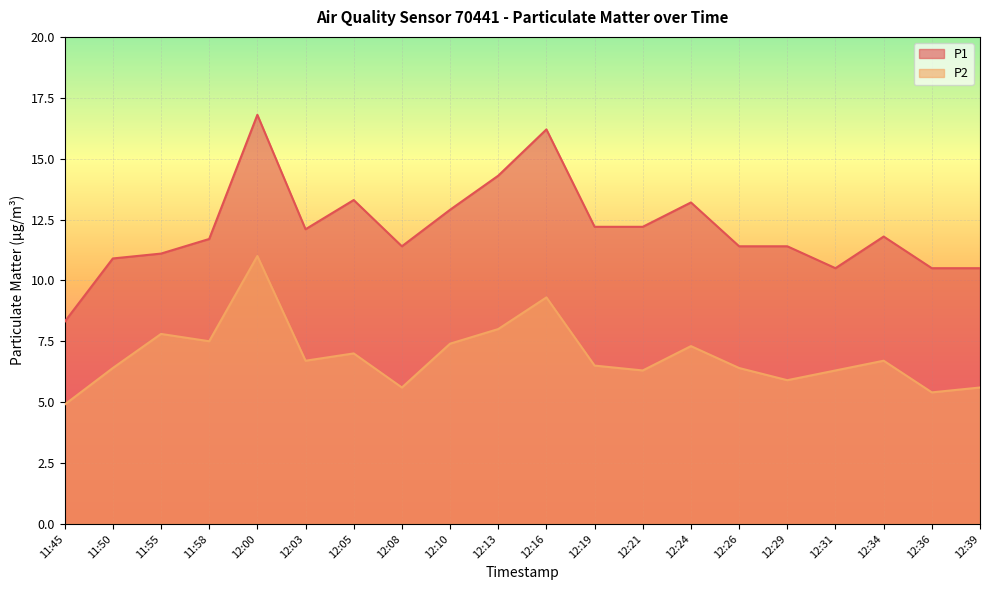

Rank the series by their average value, from highest to lowest.

P1, P2